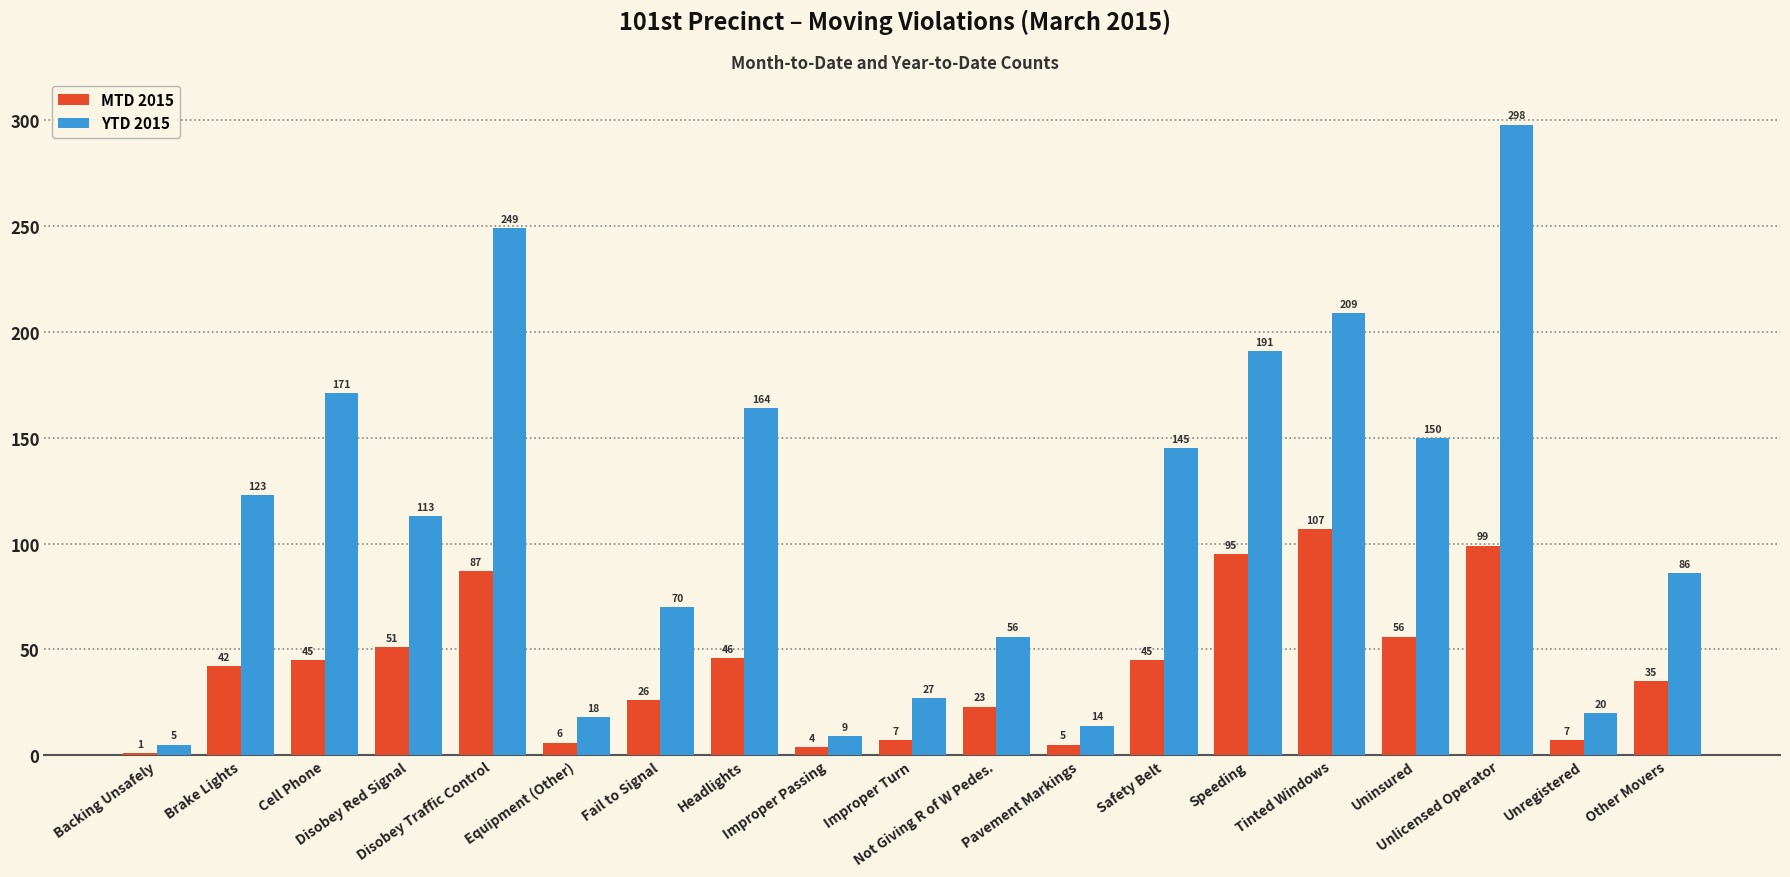

Reading left to right, transcribe all the data shown in this chart.

MTD 2015: Backing Unsafely=1	Brake Lights=42	Cell Phone=45	Disobey Red Signal=51	Disobey Traffic Control=87	Equipment (Other)=6	Fail to Signal=26	Headlights=46	Improper Passing=4	Improper Turn=7	Not Giving R of W Pedes.=23	Pavement Markings=5	Safety Belt=45	Speeding=95	Tinted Windows=107	Uninsured=56	Unlicensed Operator=99	Unregistered=7	Other Movers=35
YTD 2015: Backing Unsafely=5	Brake Lights=123	Cell Phone=171	Disobey Red Signal=113	Disobey Traffic Control=249	Equipment (Other)=18	Fail to Signal=70	Headlights=164	Improper Passing=9	Improper Turn=27	Not Giving R of W Pedes.=56	Pavement Markings=14	Safety Belt=145	Speeding=191	Tinted Windows=209	Uninsured=150	Unlicensed Operator=298	Unregistered=20	Other Movers=86